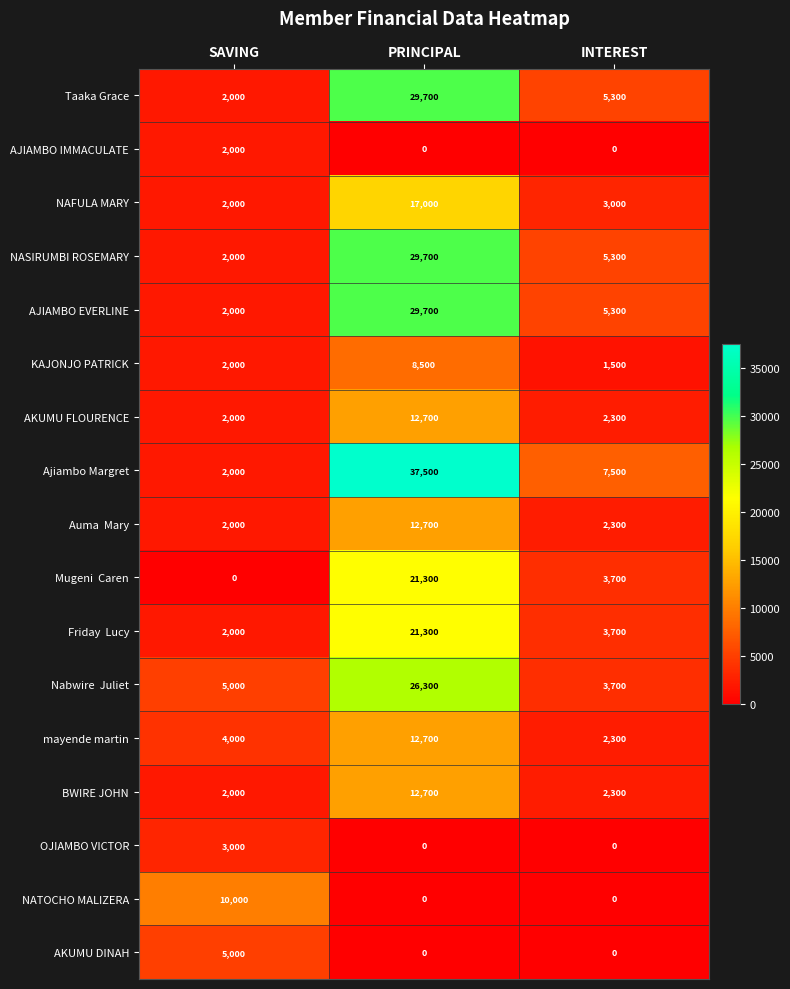

What is the highest value of the OJIAMBO VICTOR series?

3000